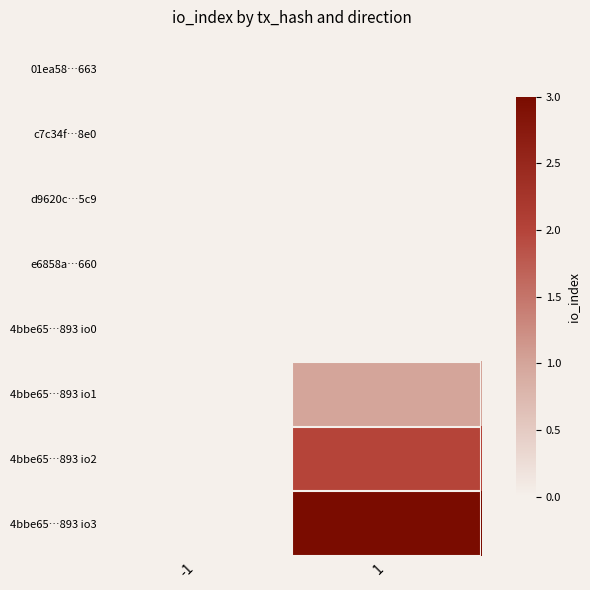

Reading right to left, extract all data points from this chart.

01ea58…663: 1=0	-1=0
c7c34f…8e0: 1=0	-1=0
d9620c…5c9: 1=0	-1=0
e6858a…660: 1=0	-1=0
4bbe65…893 io0: 1=0	-1=0
4bbe65…893 io1: 1=1	-1=0
4bbe65…893 io2: 1=2	-1=0
4bbe65…893 io3: 1=3	-1=0